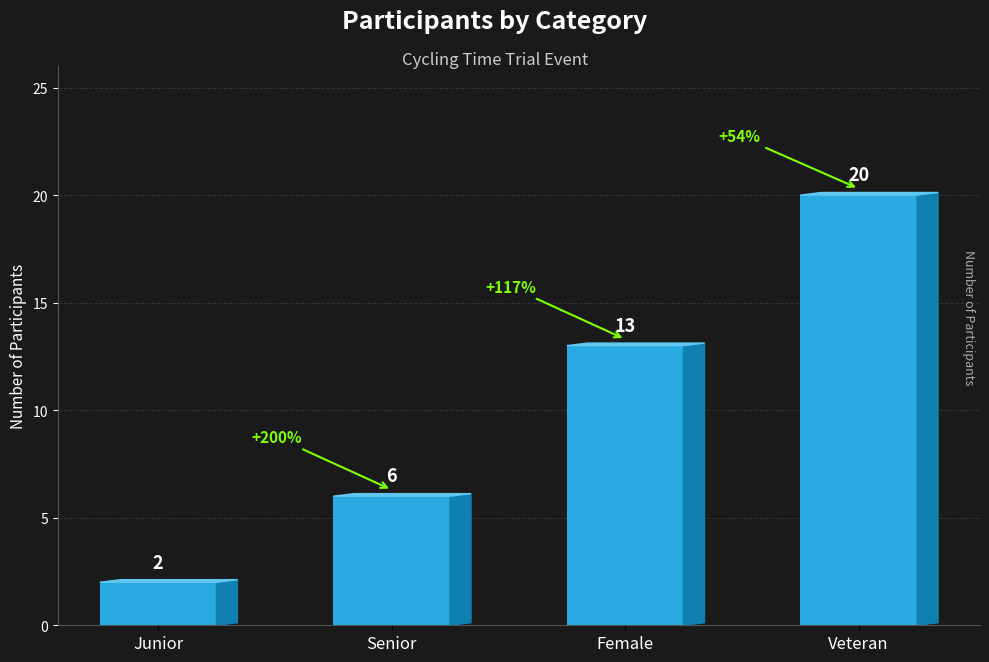

Does the chart contain any negative values?

No